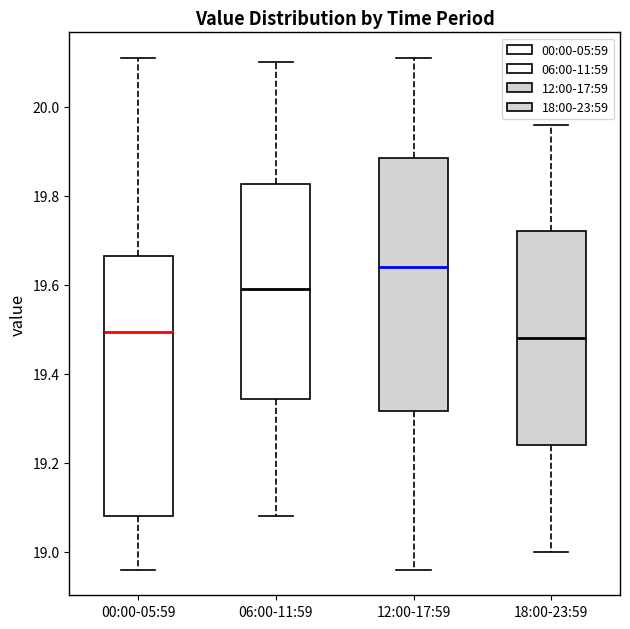

Reading left to right, read every box against the y-axis: the position of its median line, the range the box covers, and the ends of its whiskers. The values are not printed on the chart, so give them approximately, as read against the axis.

00:00-05:59: median 19.50, box 19.08 to 19.66, whiskers 18.96 to 20.12
06:00-11:59: median 19.60, box 19.34 to 19.82, whiskers 19.08 to 20.10
12:00-17:59: median 19.64, box 19.32 to 19.88, whiskers 18.96 to 20.12
18:00-23:59: median 19.48, box 19.24 to 19.72, whiskers 19.00 to 19.96